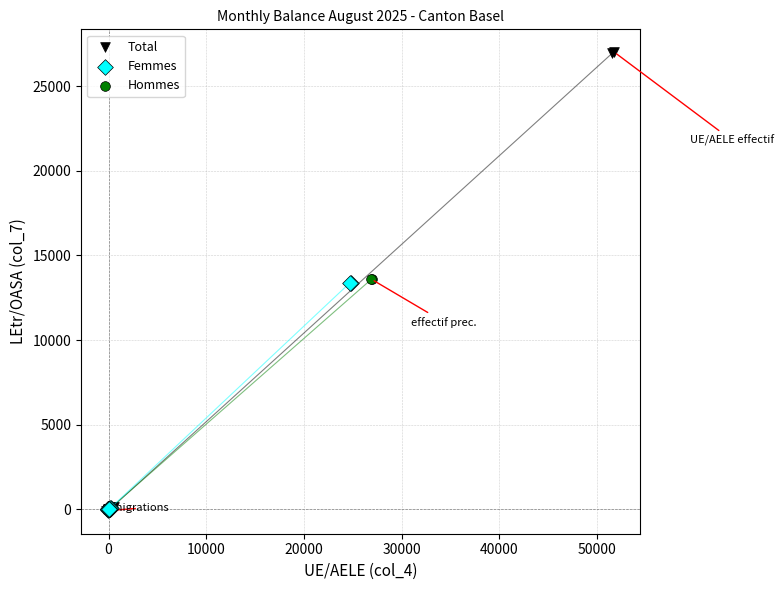

Which series reaches the maximum Y coordinate?

Total